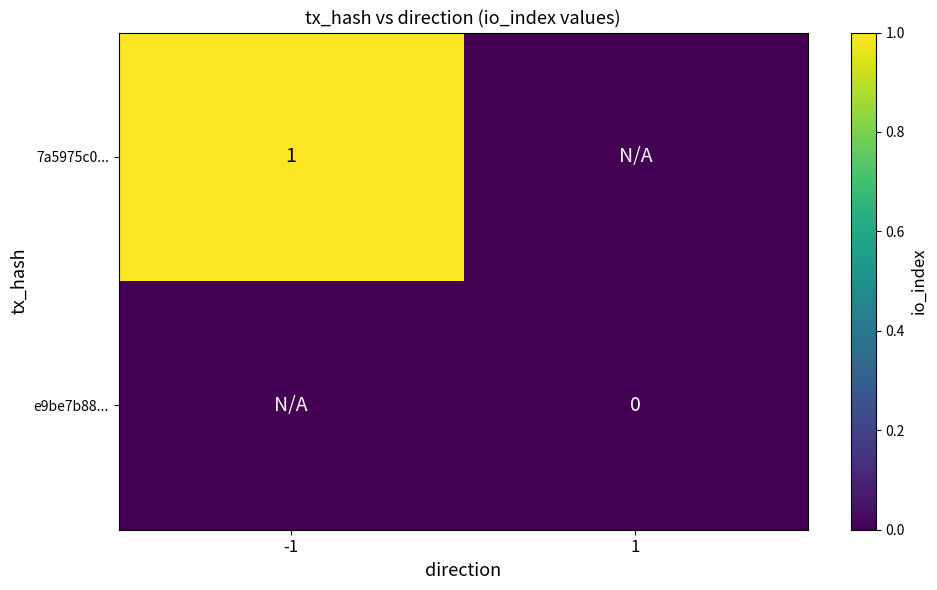

The value of 7a5975c0... at -1 is 1. True or false?

True